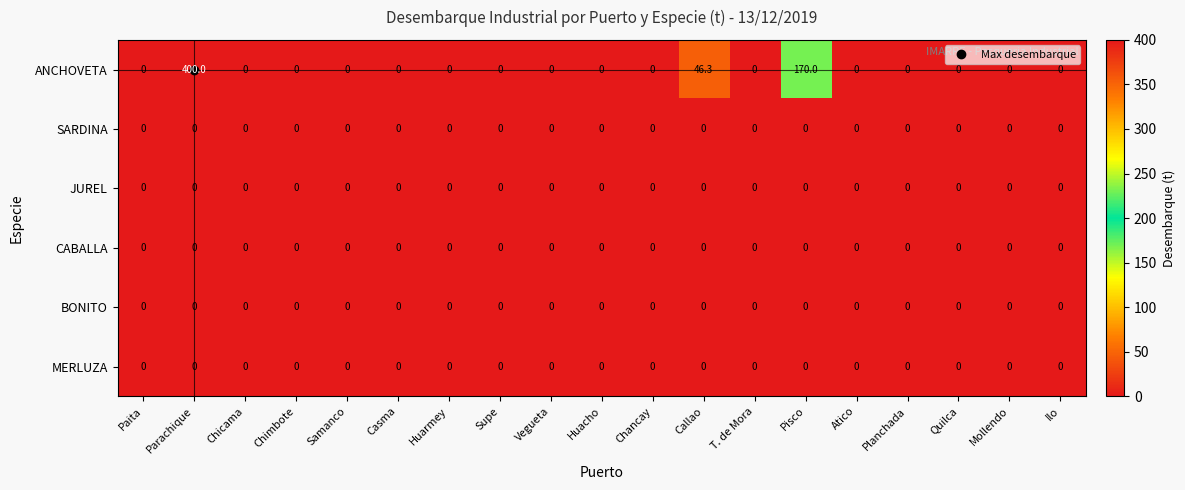

Is it true that ANCHOVETA equals 218.9 at Ilo?

False